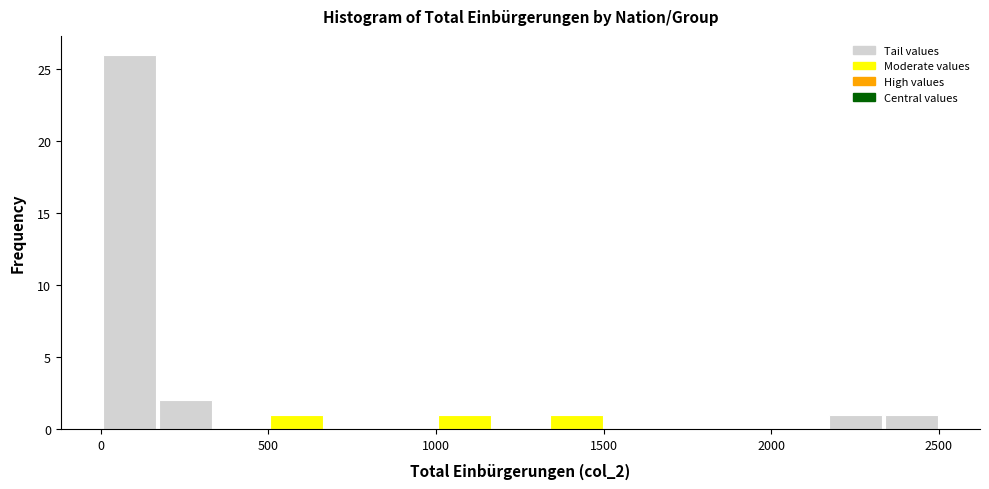

Read against the x-axis, roughly where is the centre of the tallest bar?

100